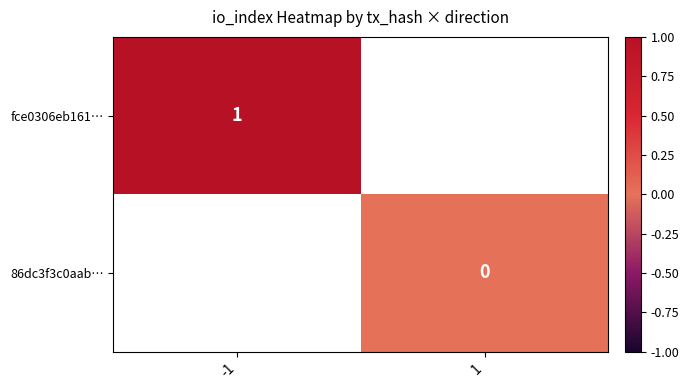

True or false: fce0306eb161… has a value of 1 at -1.

True